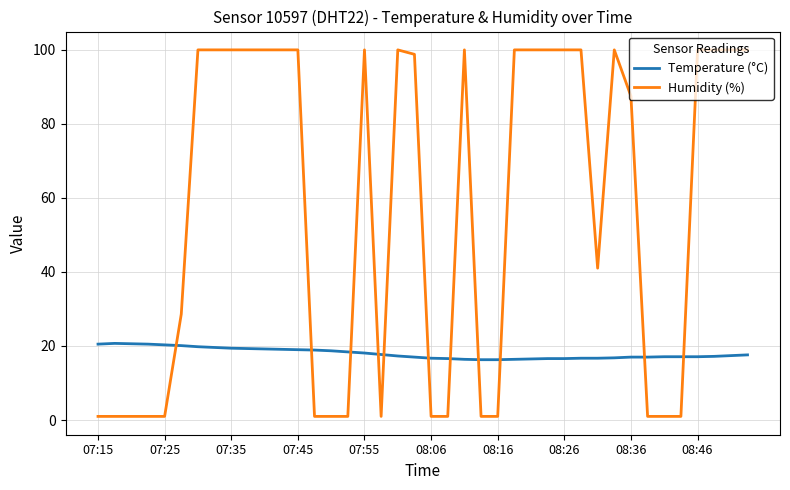

How many distinct data groups are displayed?

2